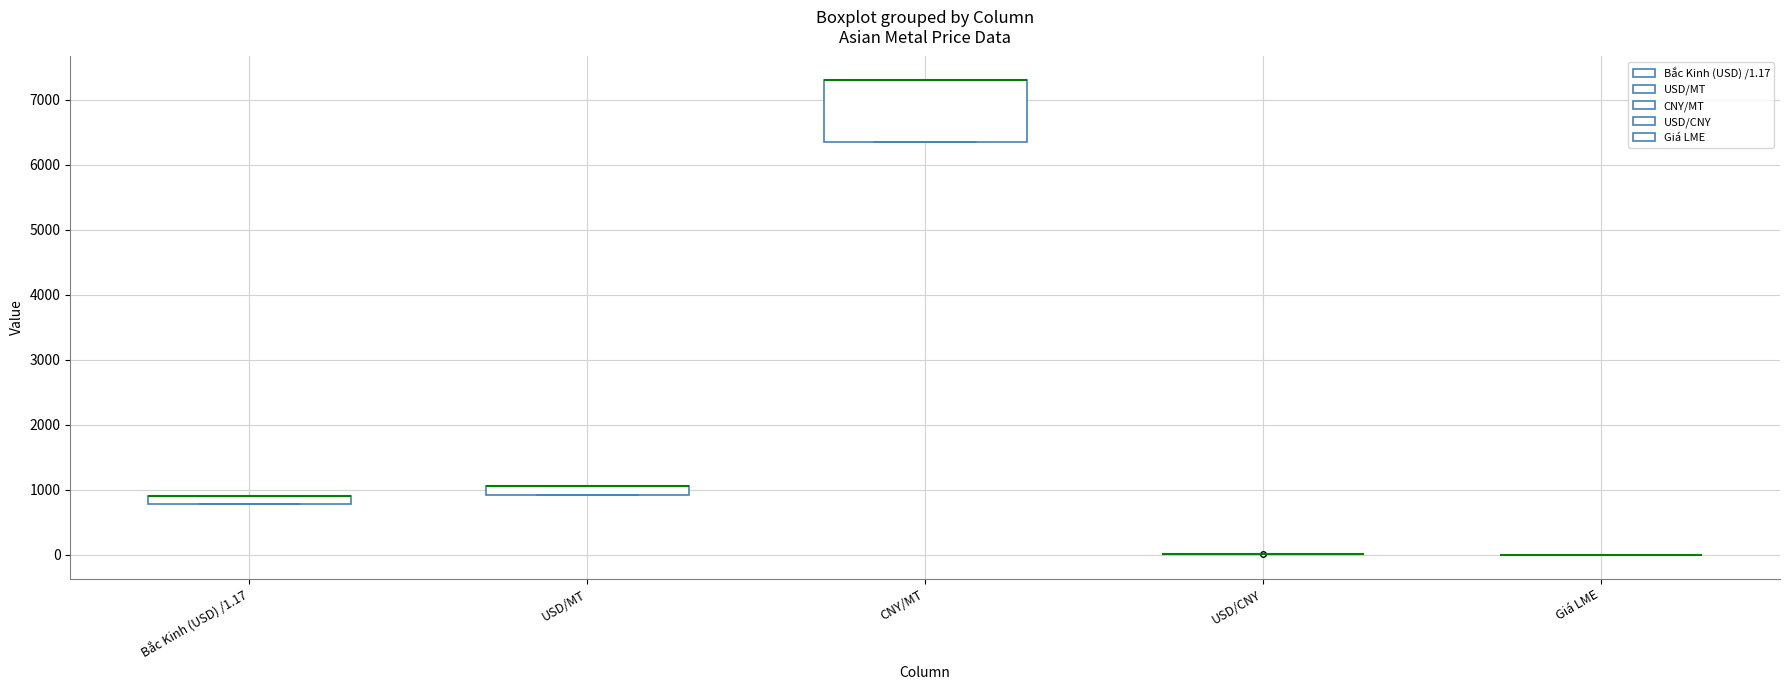

Comparing the boxes themselves (not the whiskers), which one is the tallest?

CNY/MT